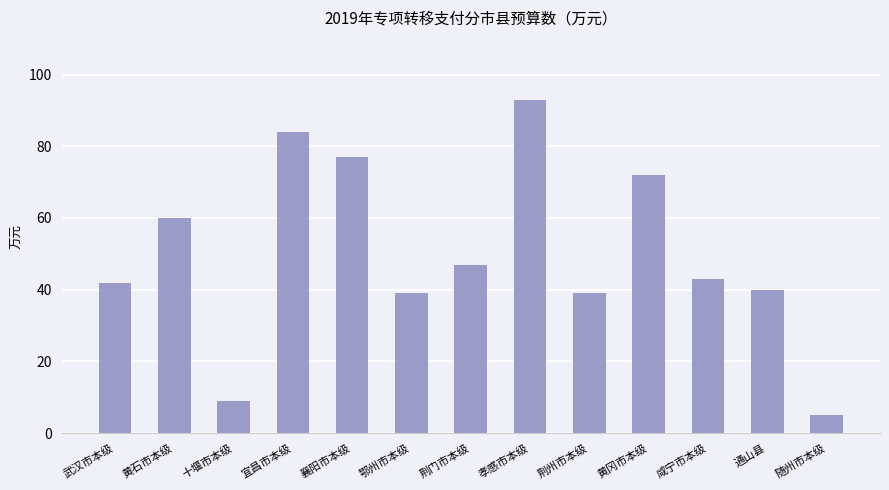

How many values are below 43?

6